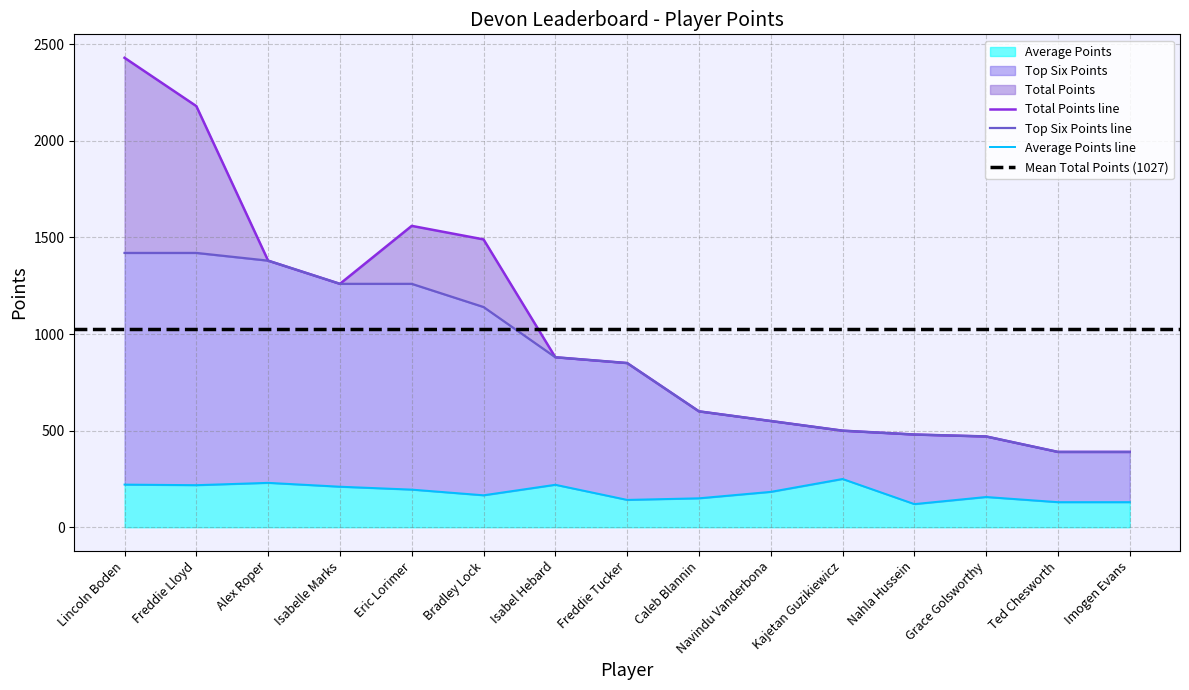

At which label is Top Six Points closest to 905?

Isabel Hebard